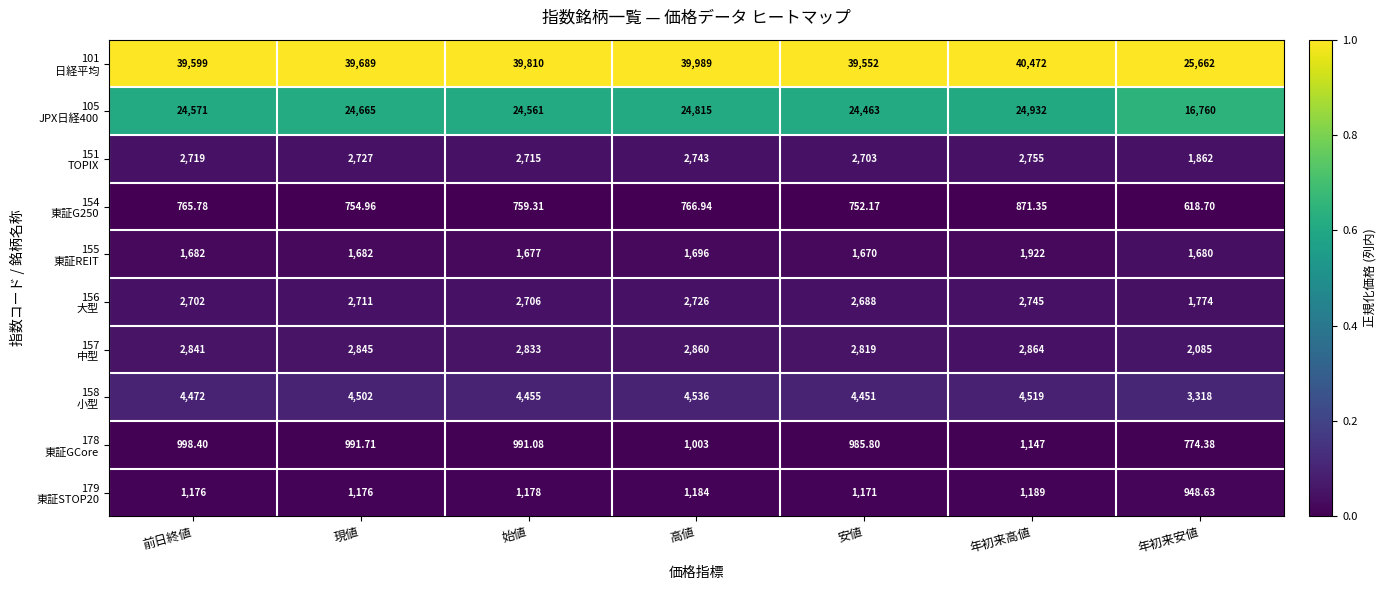

At which category is the sum across all series the highest?

年初来高値